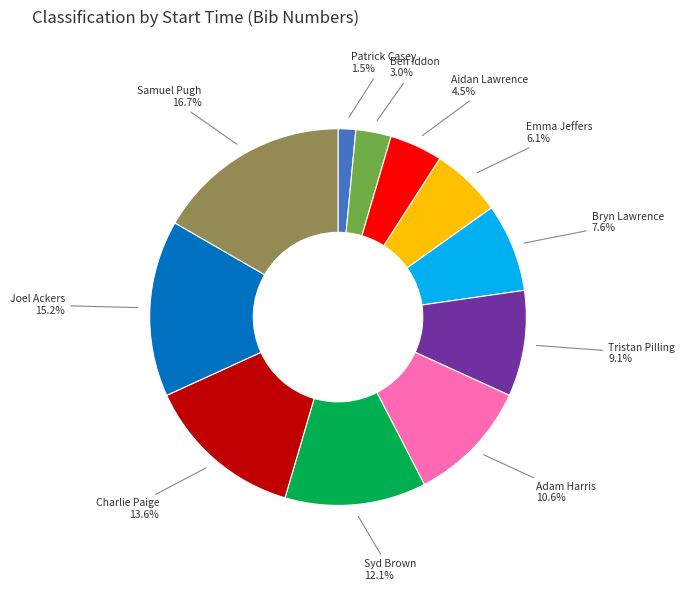

Is there a majority slice in this chart?

No